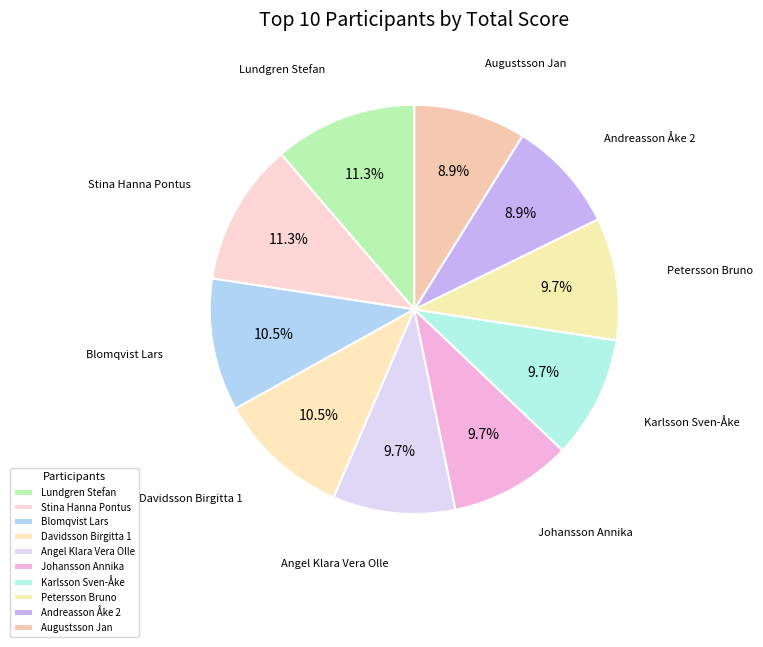

Does any single category account for the majority?

No